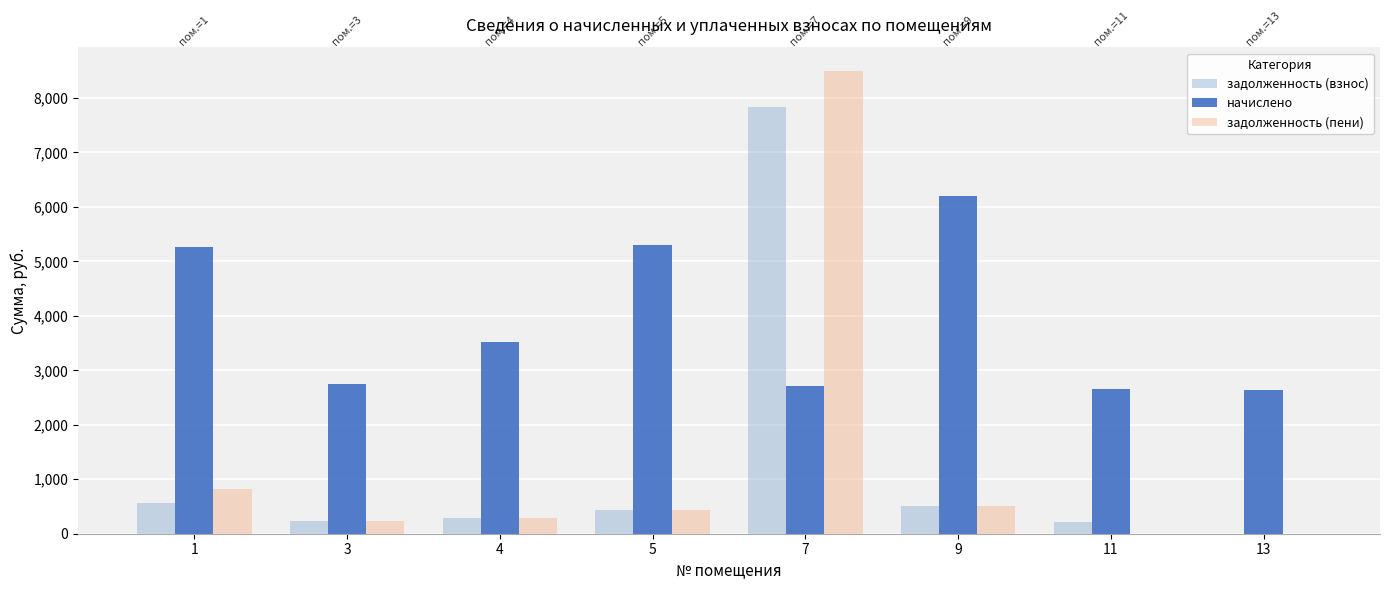

The value of задолженность (пени) at 11 is 0.0. True or false?

True